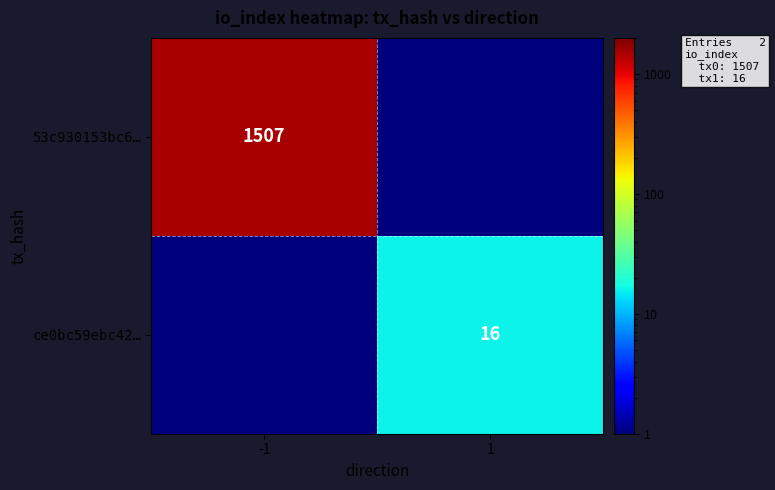

True or false: 53c930153bc6… has a value of 2190.9 at -1.

False